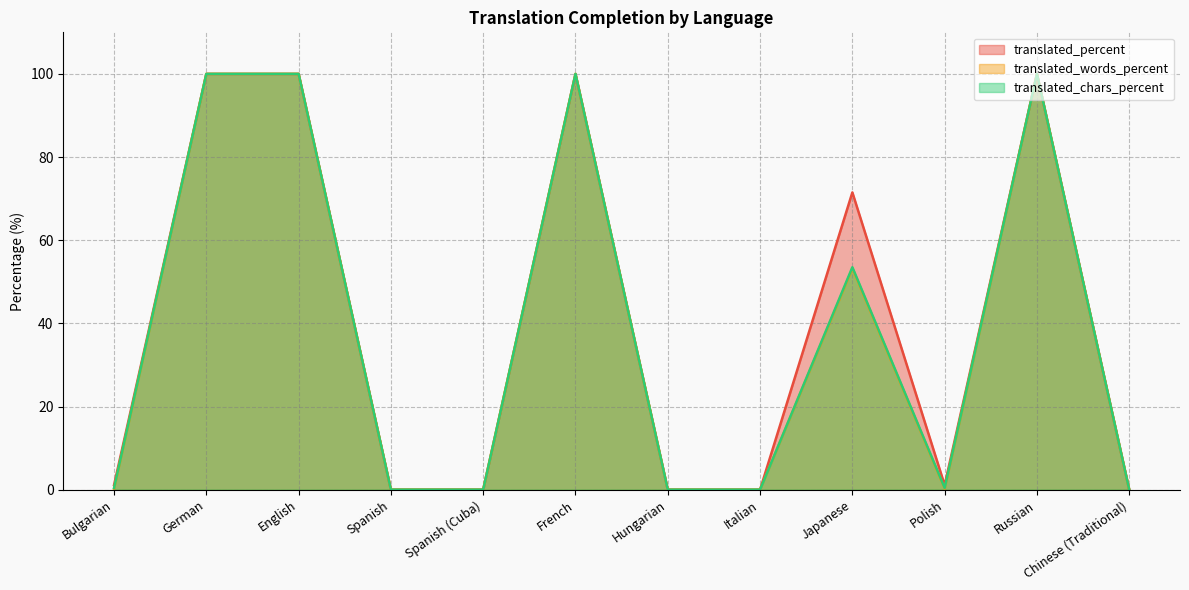

Where is the first local minimum for translated_chars_percent?

Polish